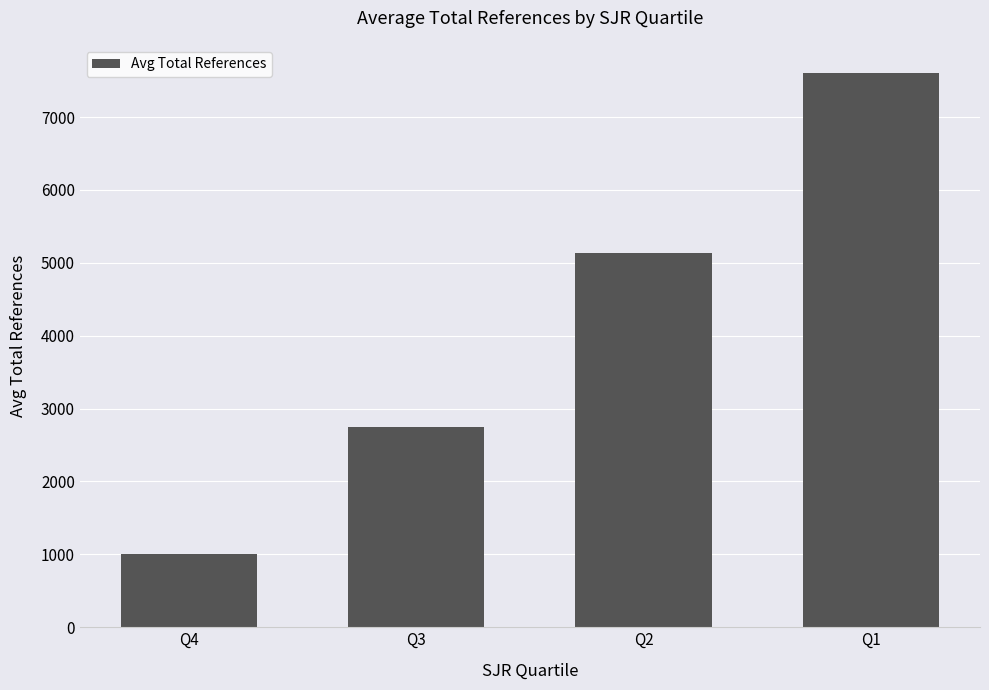

List the labels in order of value, smallest first.

Q4, Q3, Q2, Q1